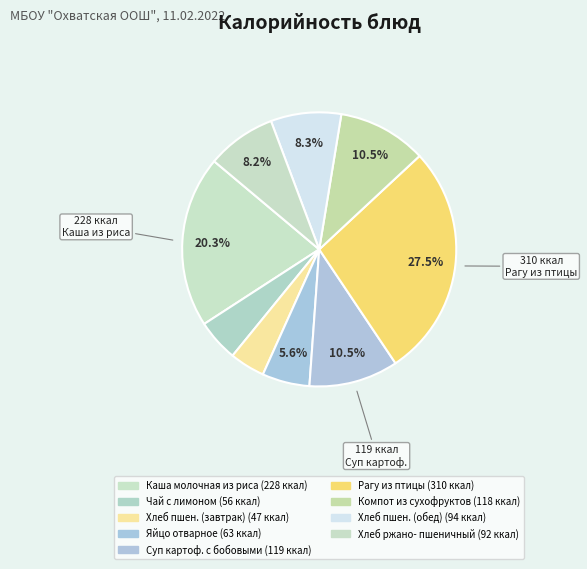

To the nearest percent, what is the difference between the largest and smallest slice percentages?

23%